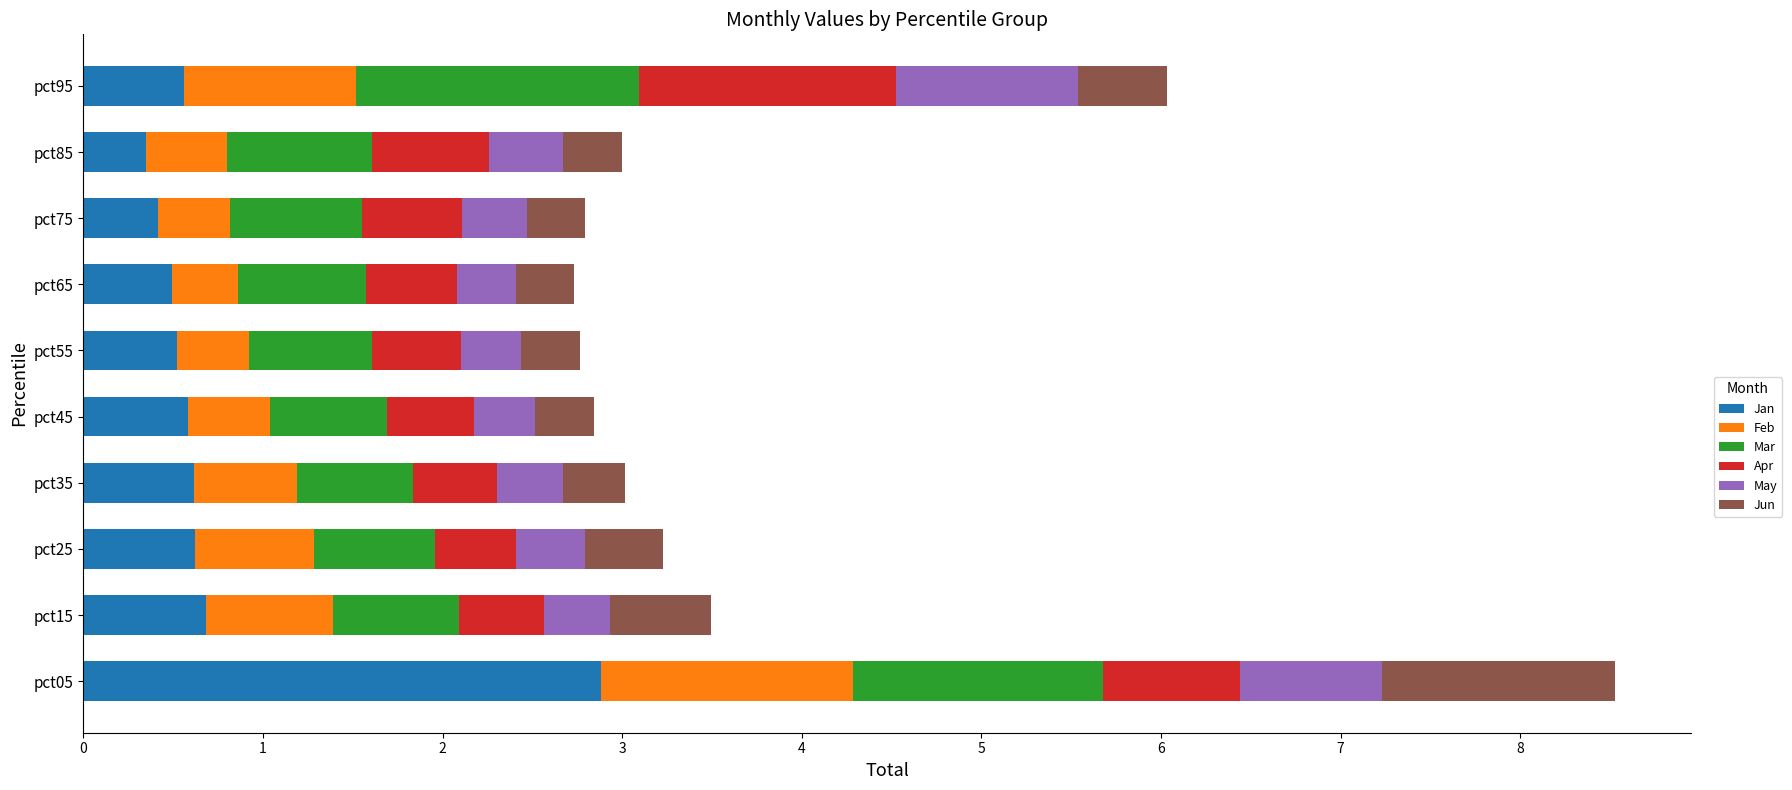

What is the minimum value for Jan?

0.3